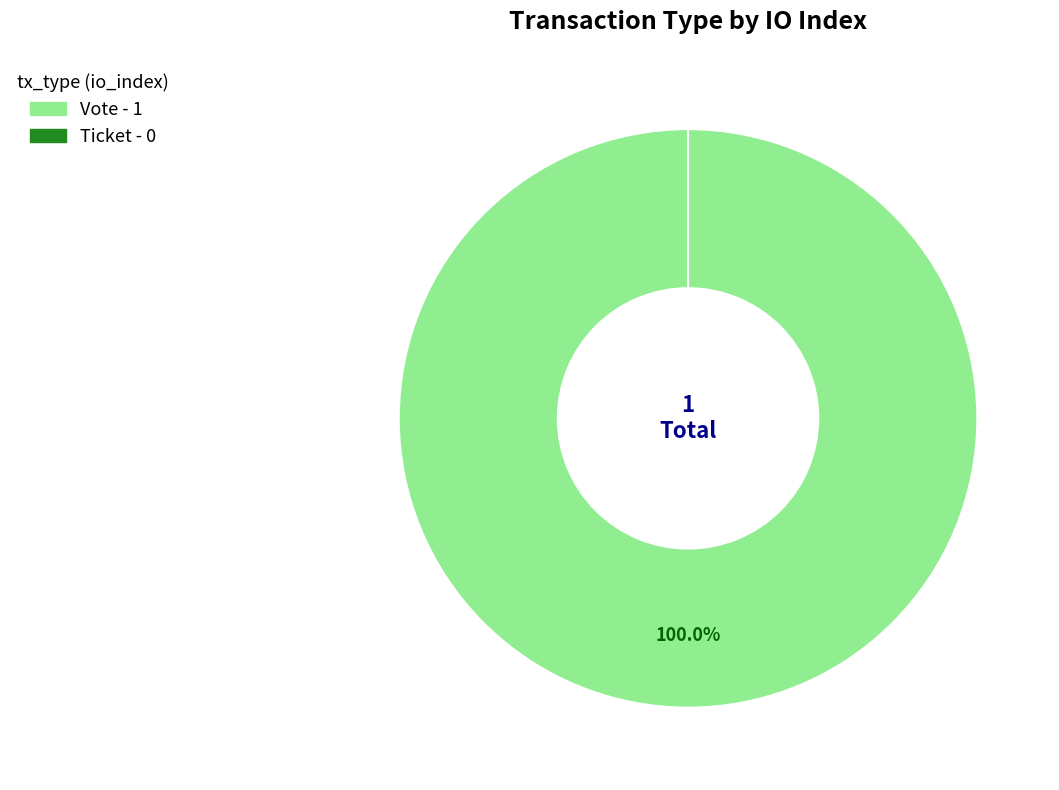

Which category accounts for the majority?

Vote